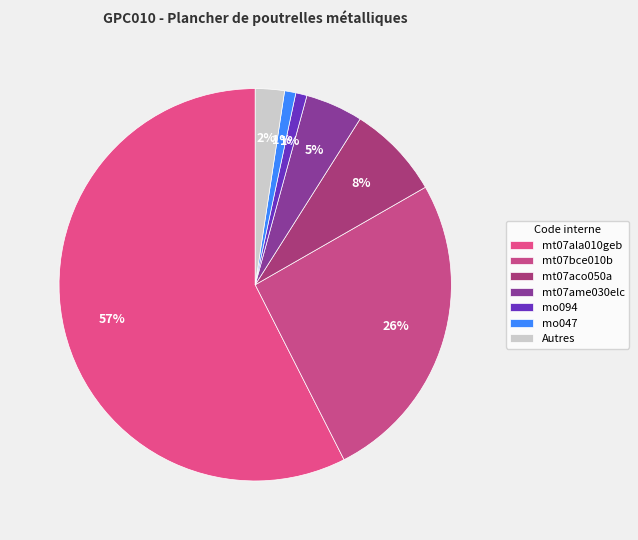

Does mt07ala010geb account for over 50% of the chart?

Yes